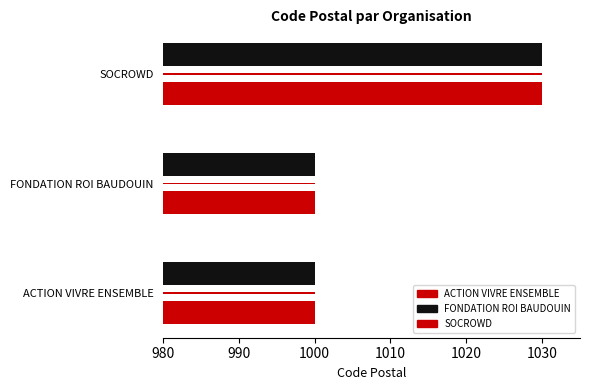

How many values are between 1000 and 1030?

3